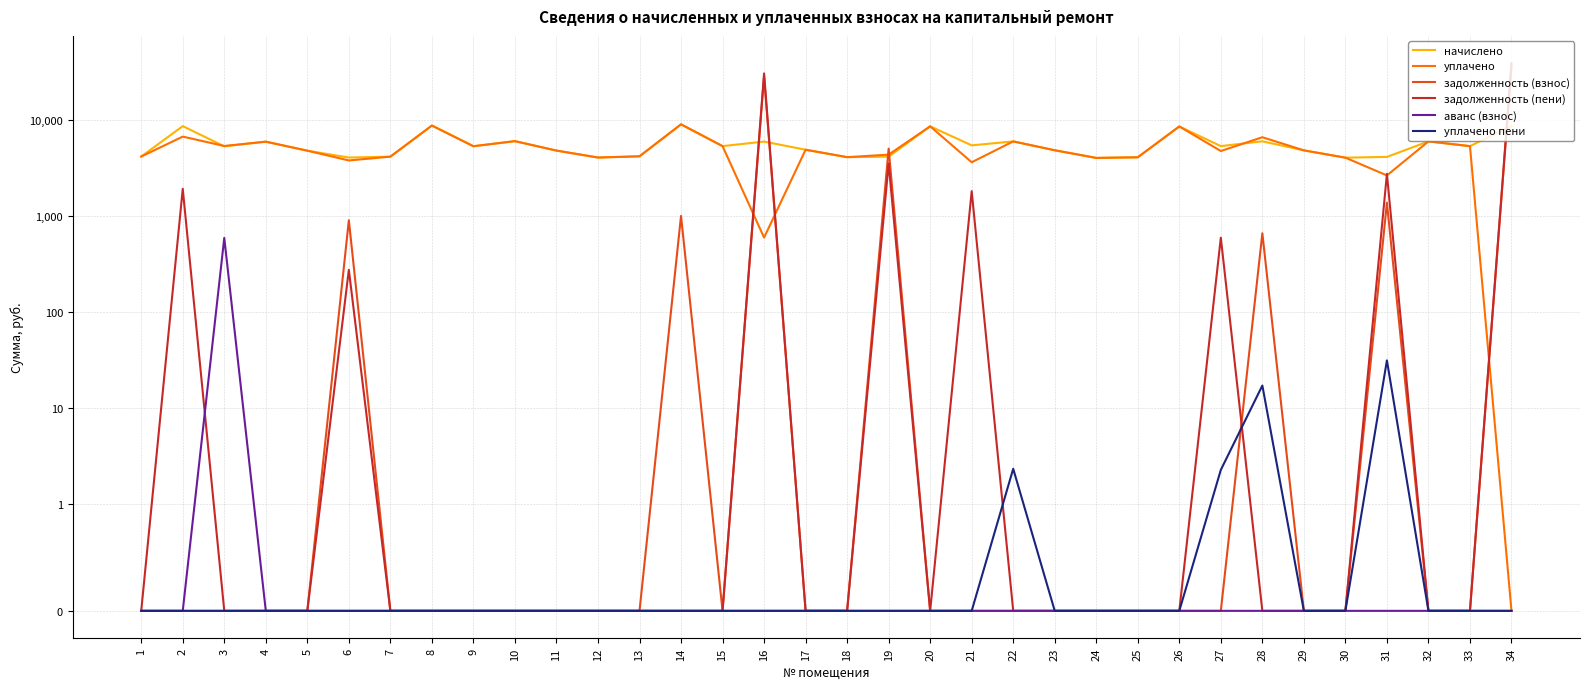

Where is аванс (взнос) nearest to the value 298?

1